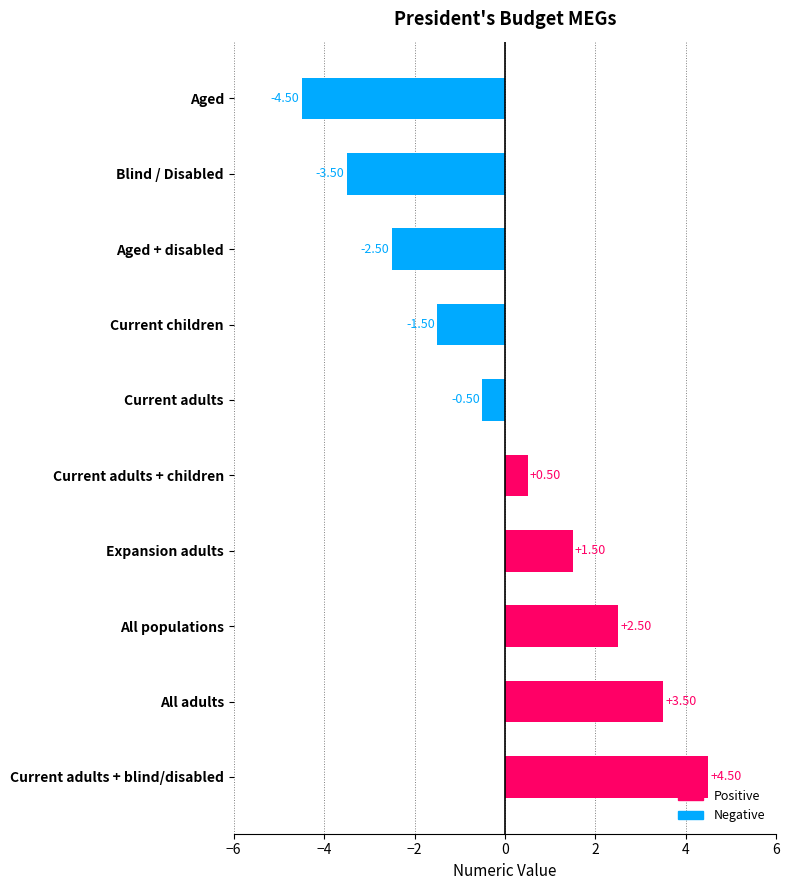

List the labels in order of value, smallest first.

Aged, Blind / Disabled, Aged + disabled, Current children, Current adults, Current adults + children, Expansion adults, All populations, All adults, Current adults + blind/disabled